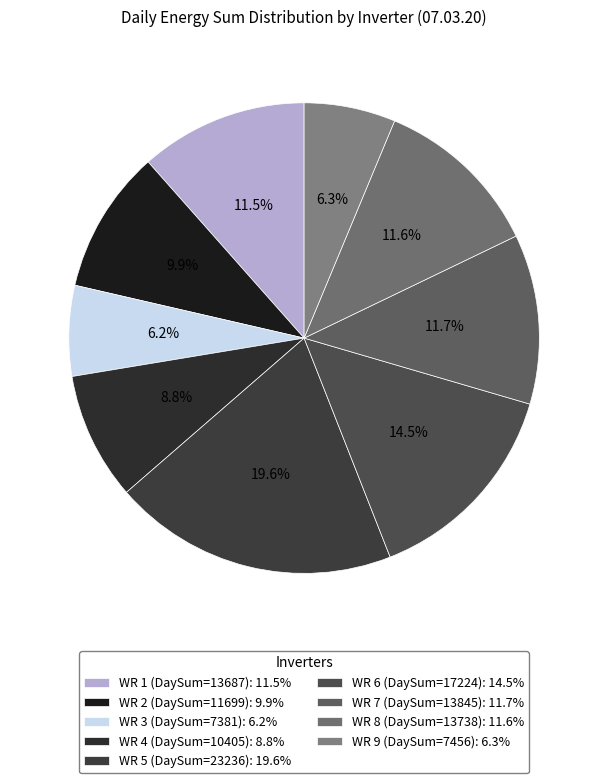

Is WR 3 (DaySum=7381) the majority of the pie?

No